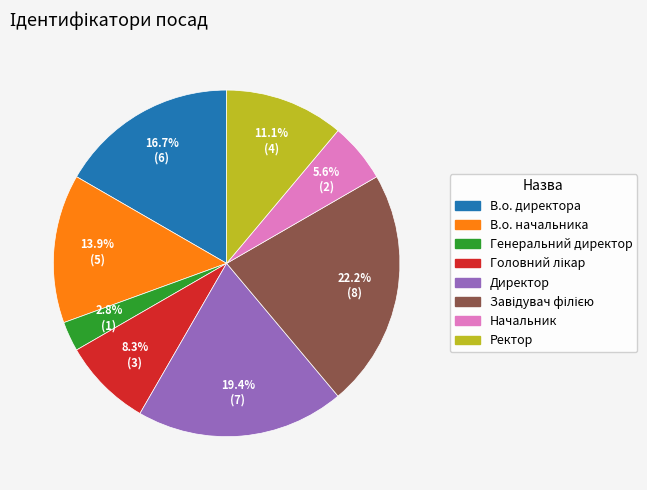

Is it true that Начальник is 6% of the pie?

True